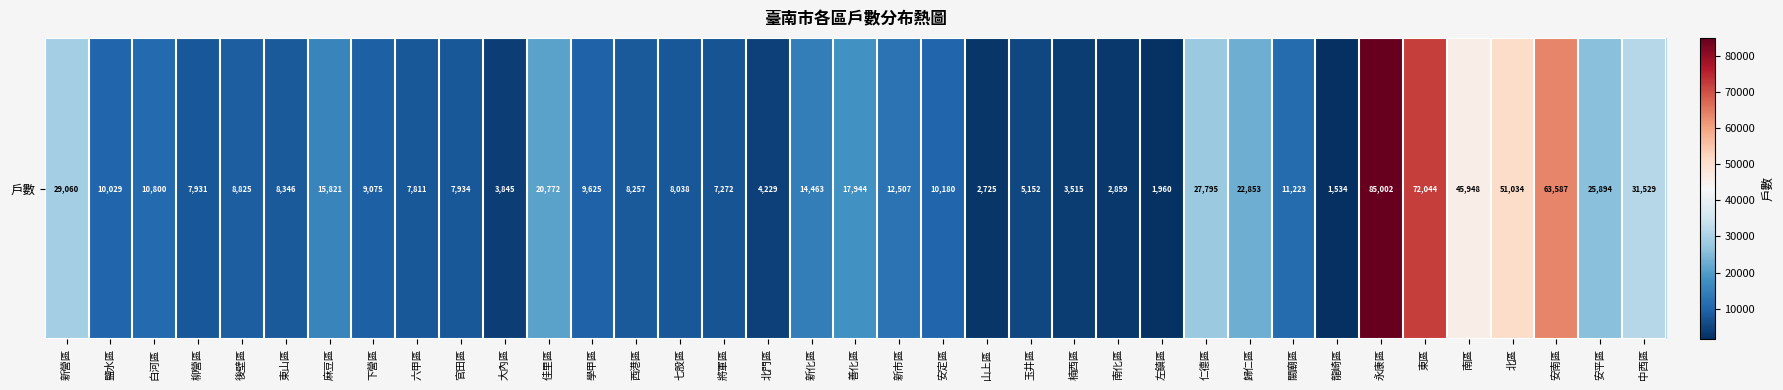

The value at 七股區 is 3704. True or false?

False